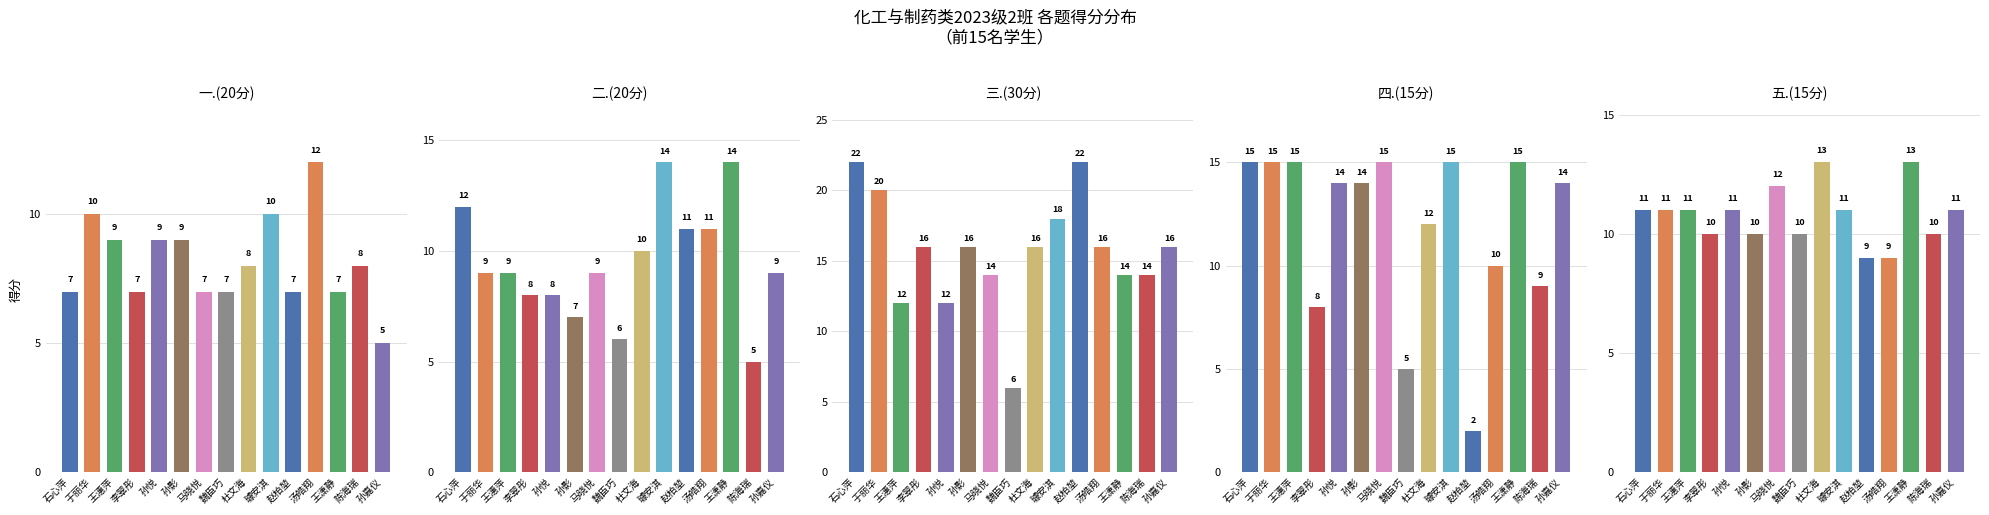

At which category is the sum across all series the highest?

璩安淇